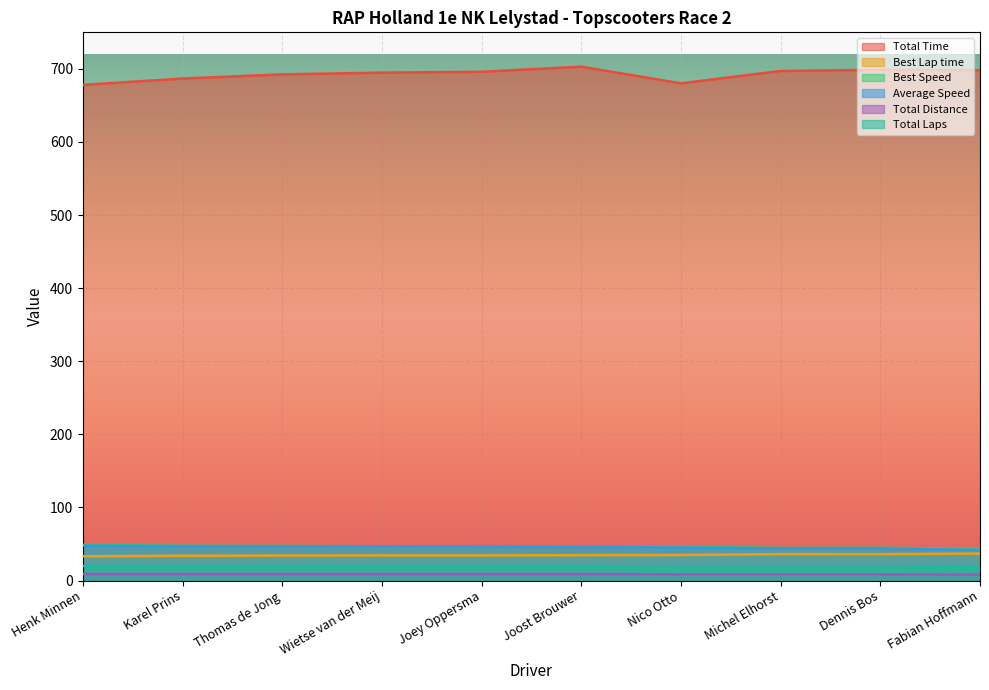

What position from the right is Thomas de Jong?

8